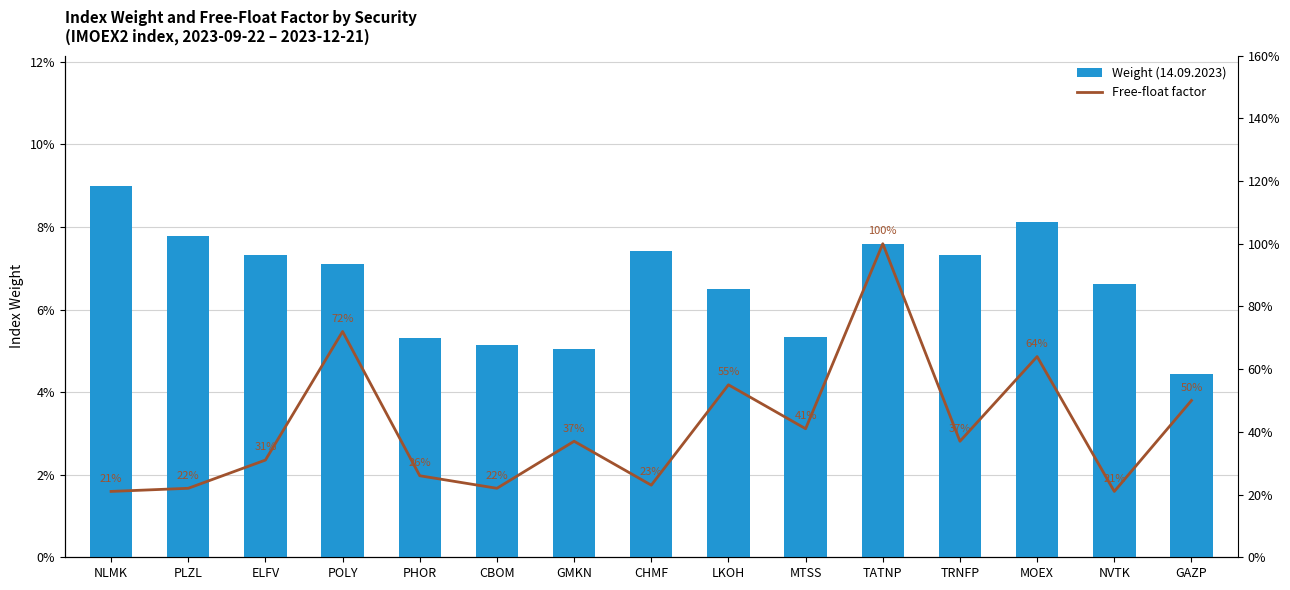

What is the sum of all Weight (14.09.2023) values?

1.0